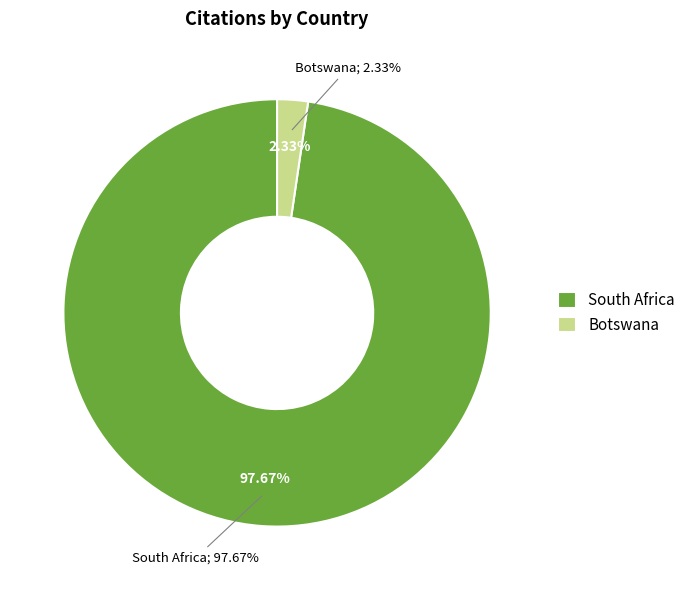

To the nearest percent, what is the combined percentage of South Africa and Botswana?

100%